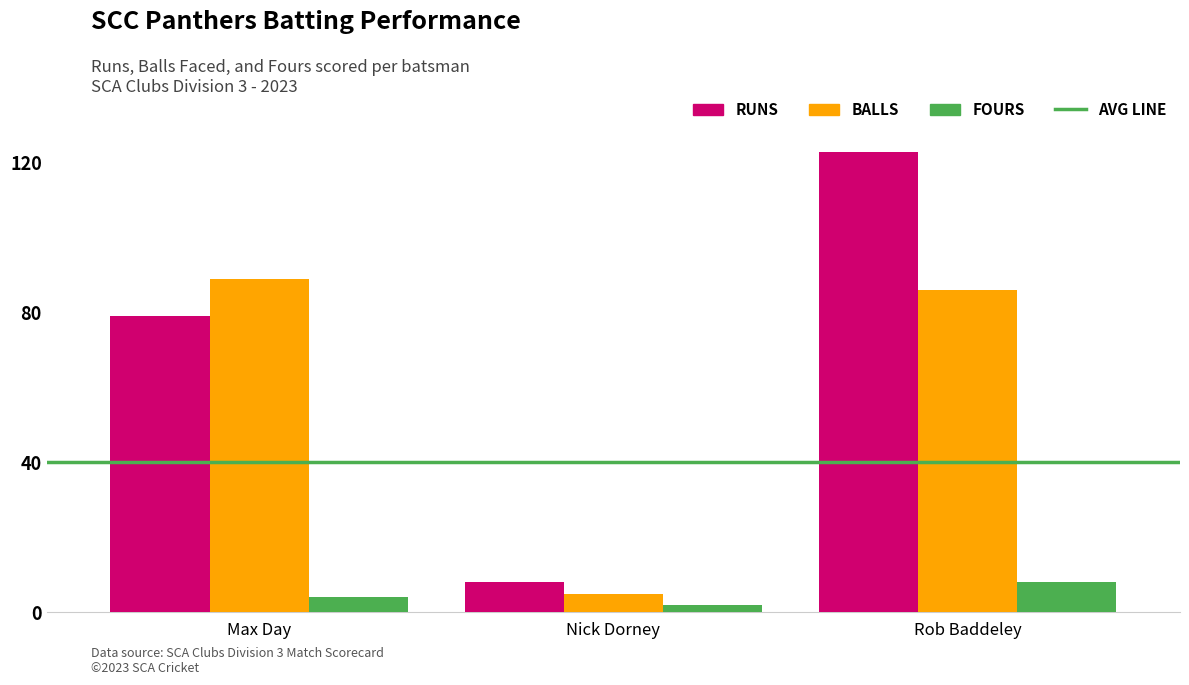

What is the total value across all series at Max Day?

172